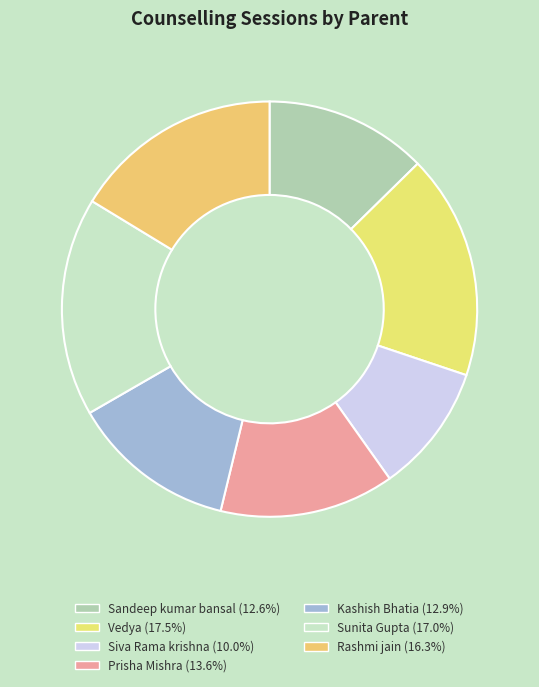

The Rashmi jain slice represents 26% of the pie. True or false?

False